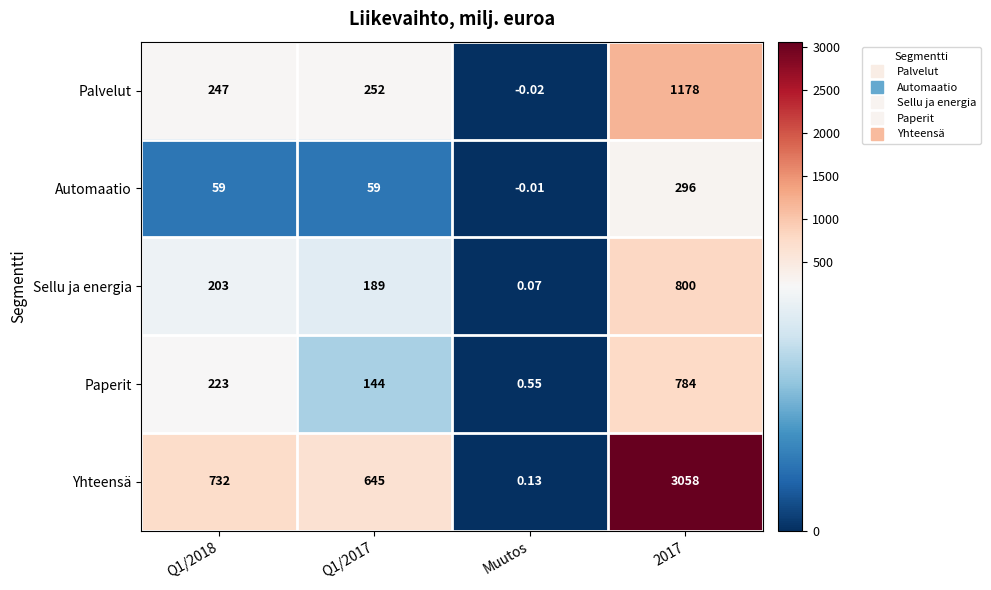

Which category has the lowest value in the Paperit series?

Muutos